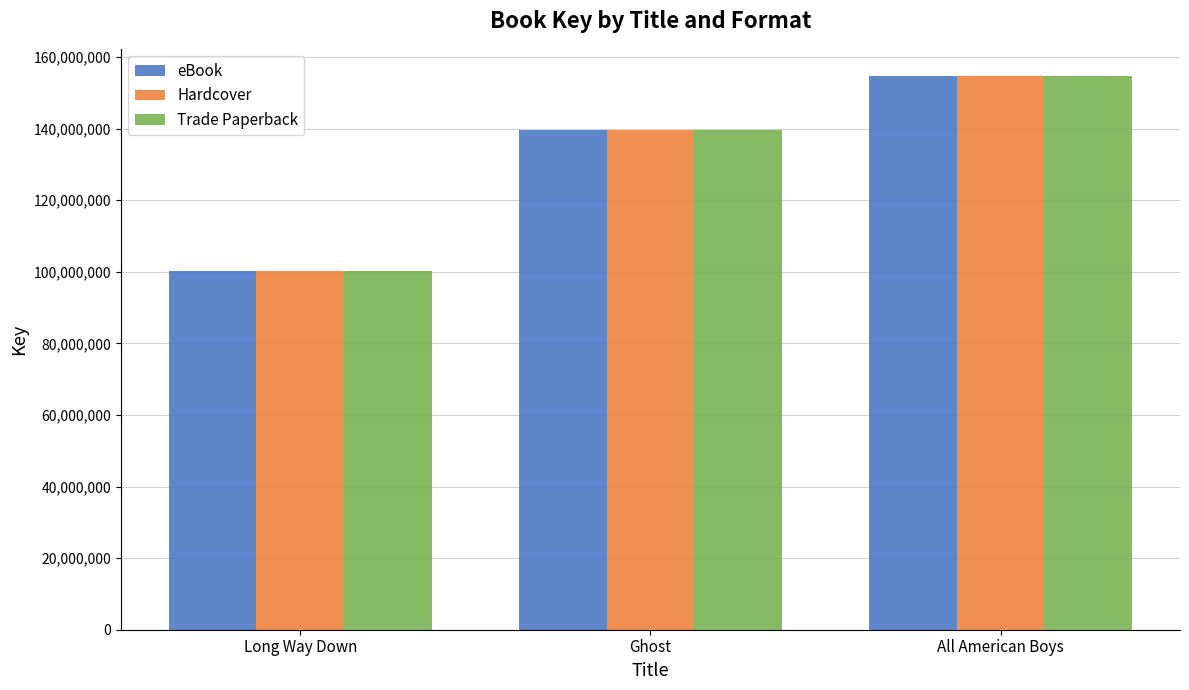

List the labels in order of Trade Paperback value, largest first.

All American Boys, Ghost, Long Way Down